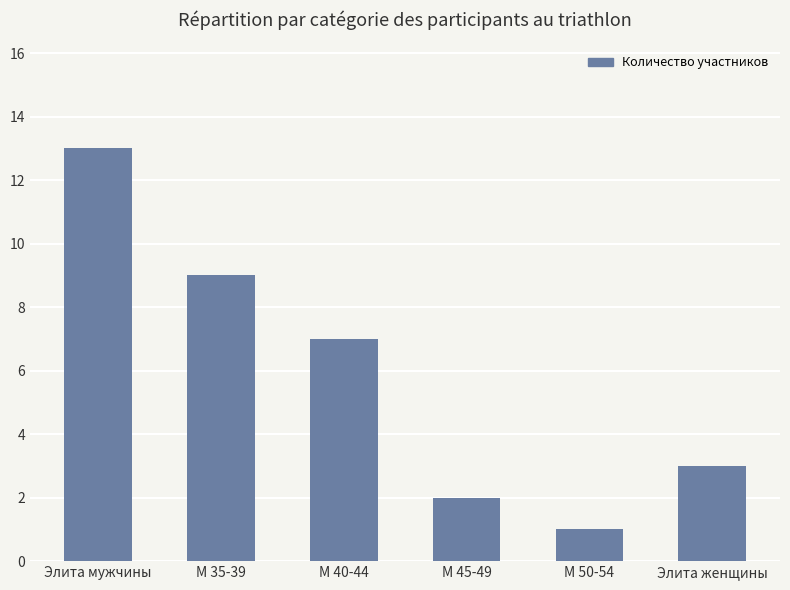

What is the label of the 4th bar from the right?

М 40-44